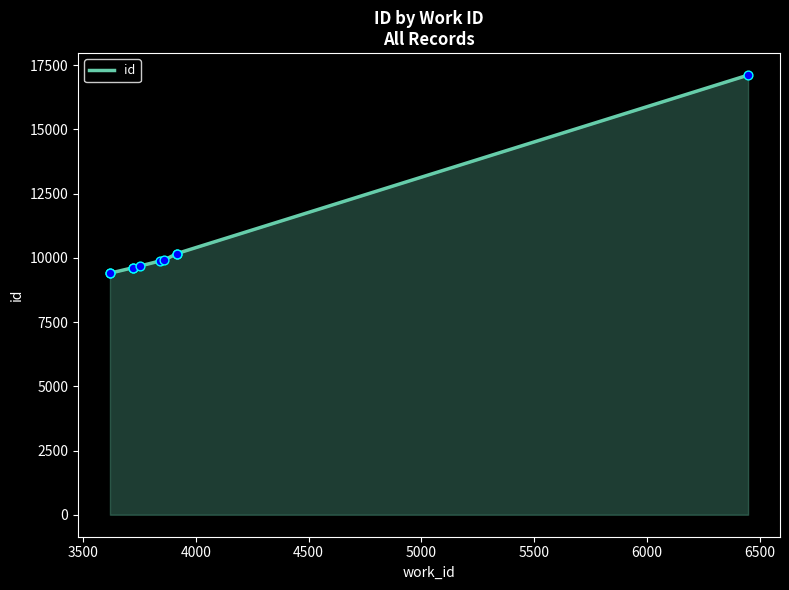

What is the ratio of the value at 5500 to the value at 4500?

1.0